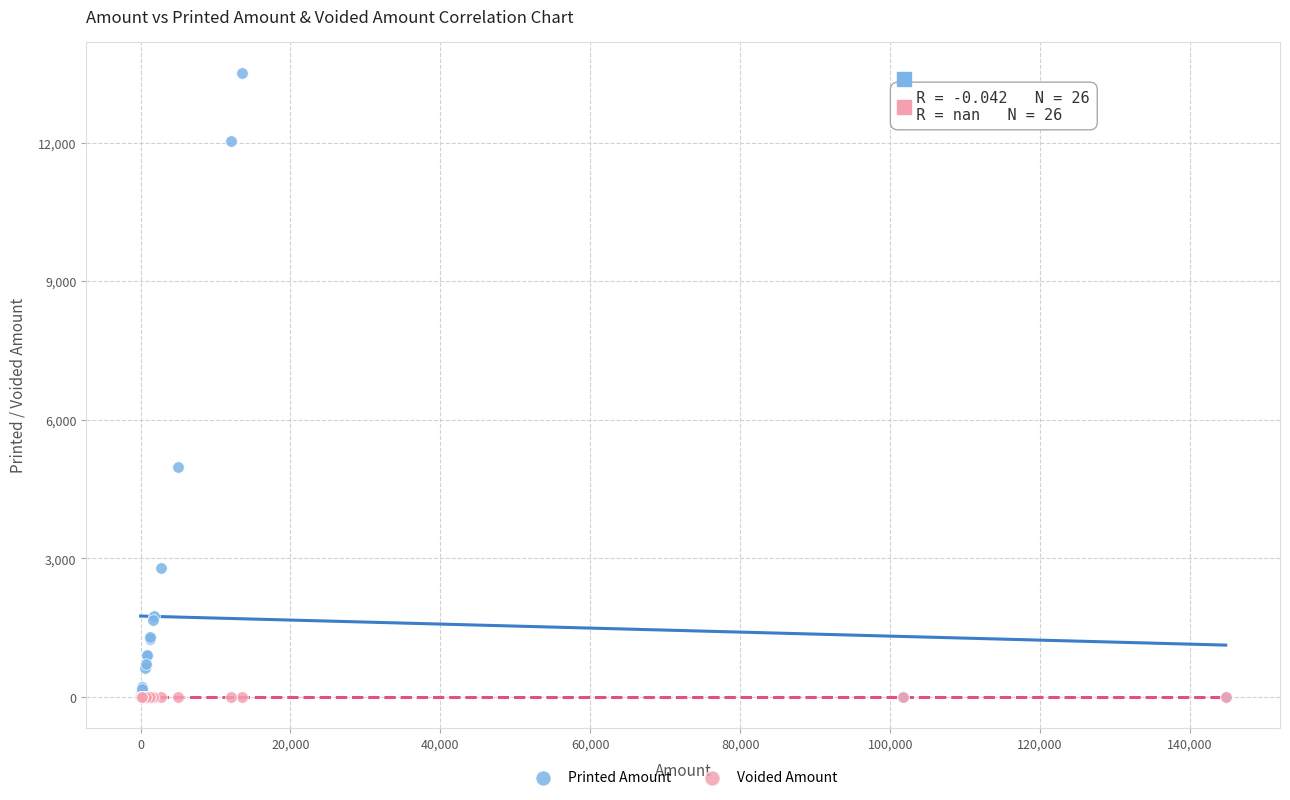

Across all series, what Y value is closest to 6752?

4982.2